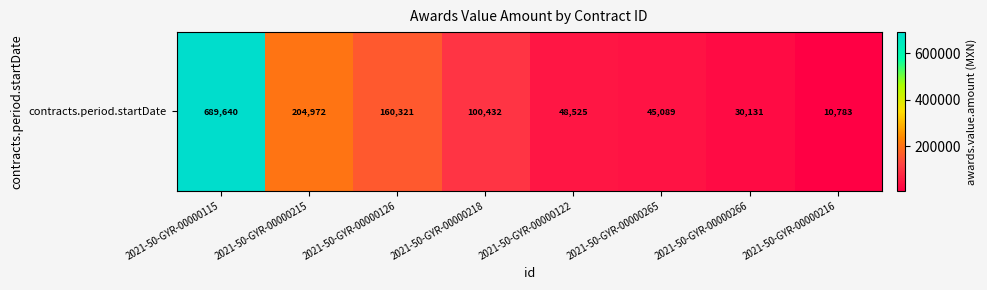

Rank the categories by value from lowest to highest.

2021-50-GYR-00000216, 2021-50-GYR-00000266, 2021-50-GYR-00000265, 2021-50-GYR-00000122, 2021-50-GYR-00000218, 2021-50-GYR-00000126, 2021-50-GYR-00000215, 2021-50-GYR-00000115